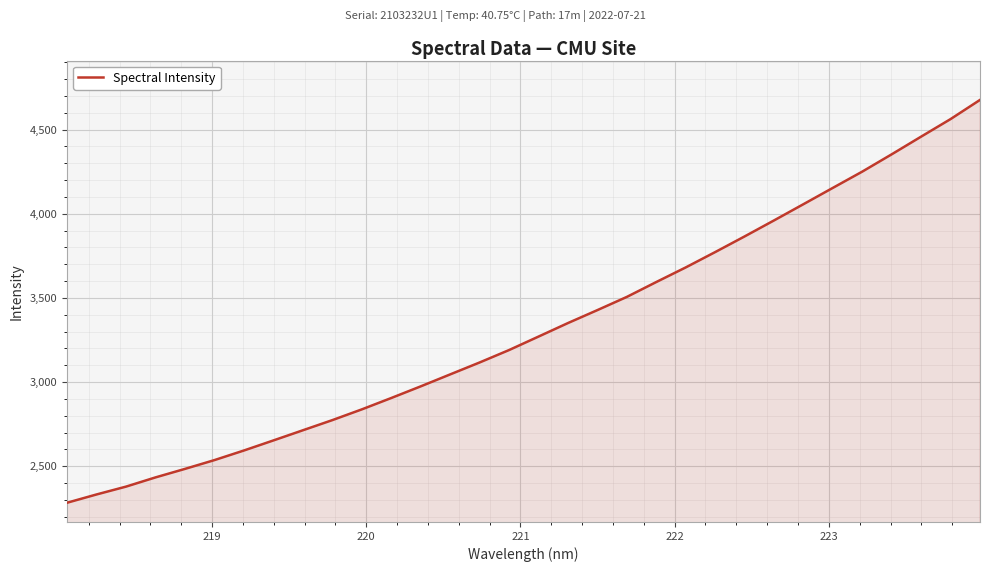

What is the smallest value displayed?

2283.6